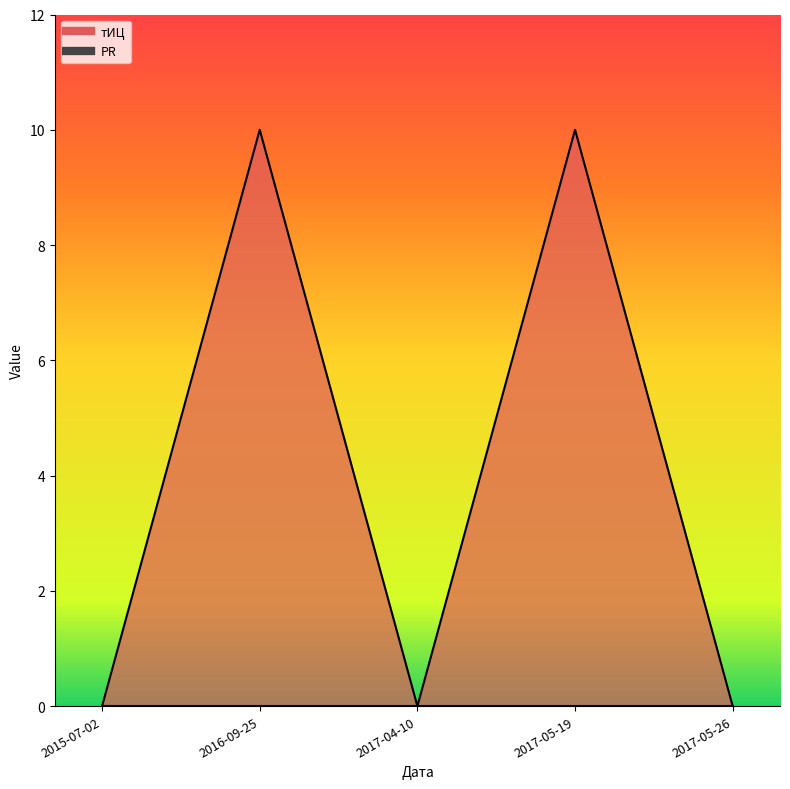

Which has a higher value, 2017-05-19 or 2017-05-26?

2017-05-19